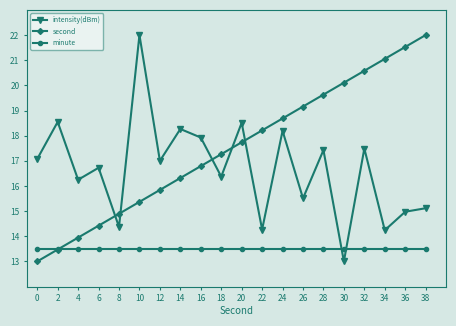

True or false: second has more than 2 points higher than both neighbors.

False